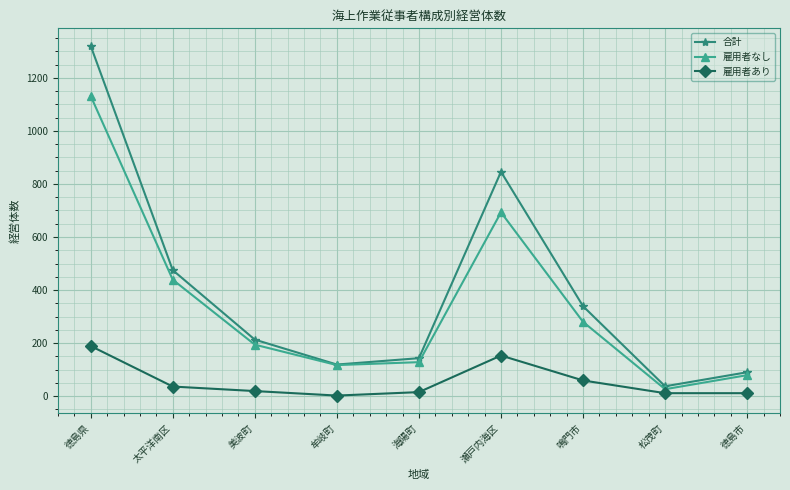

Is it true that 雇用者あり equals 104 at 鳴門市?

False